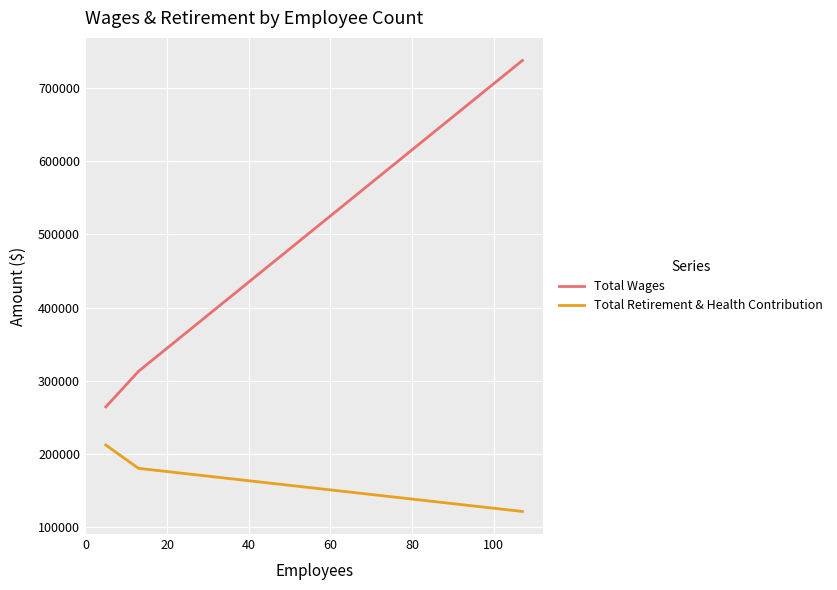

At how many categories does at least one series exceed 135873?

3